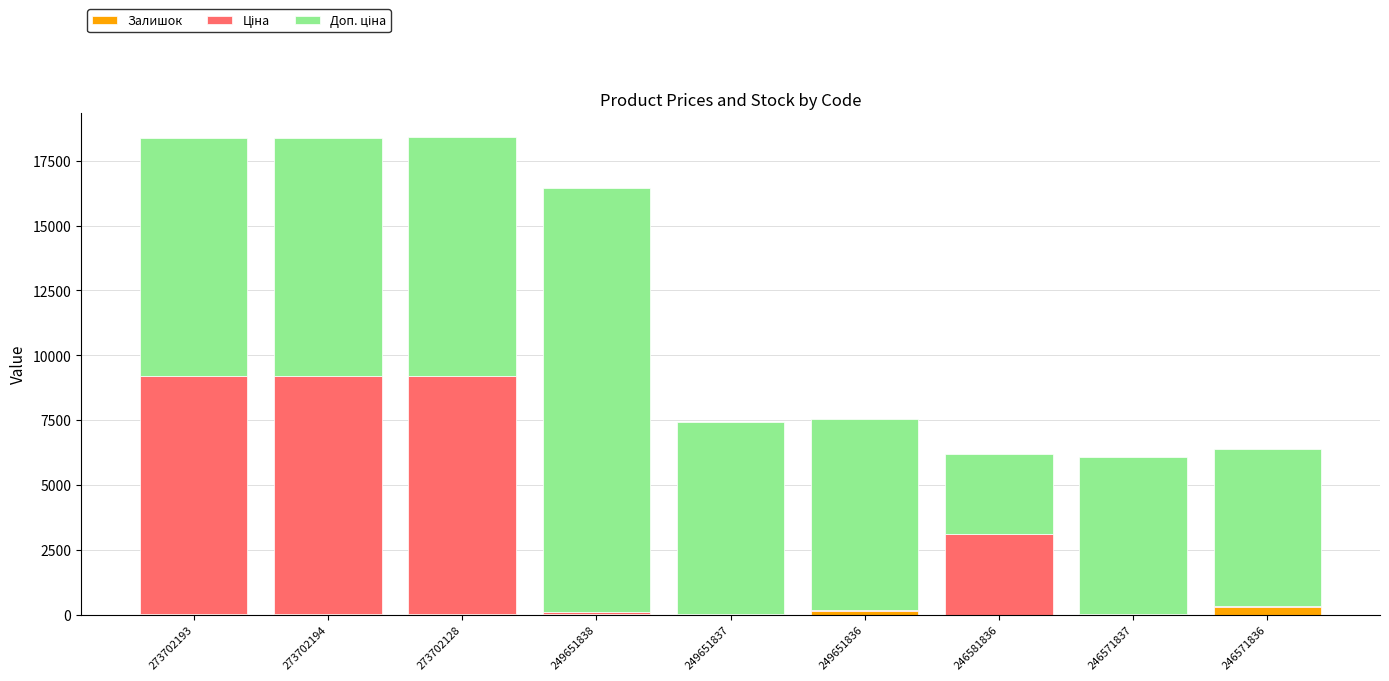

The Залишок series shows 145.0 at 249651836. True or false?

True